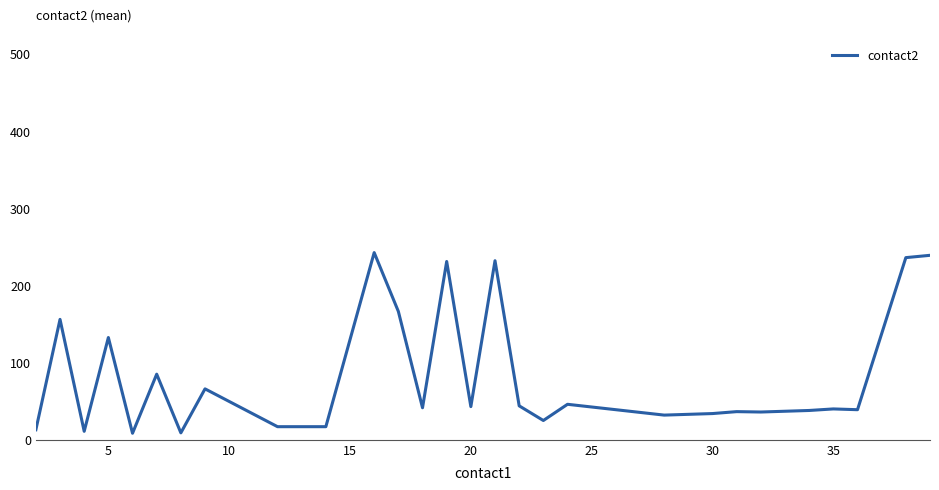

What is the greatest value displayed?

242.5